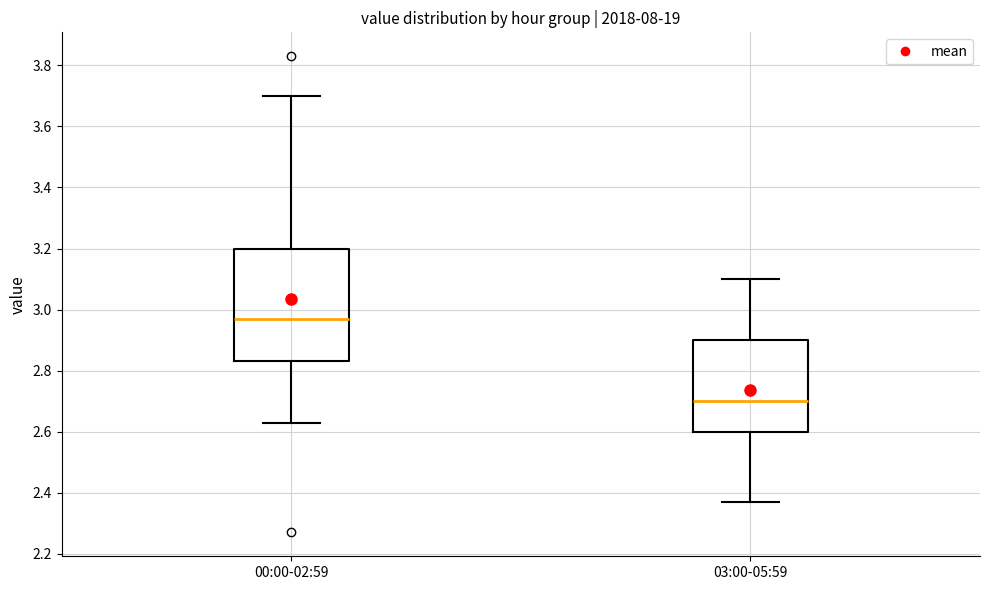

Where does the upper whisker of the box for 03:00-05:59 end on the y-axis? The values are not printed on the chart, so give them approximately, as read against the axis.

3.10